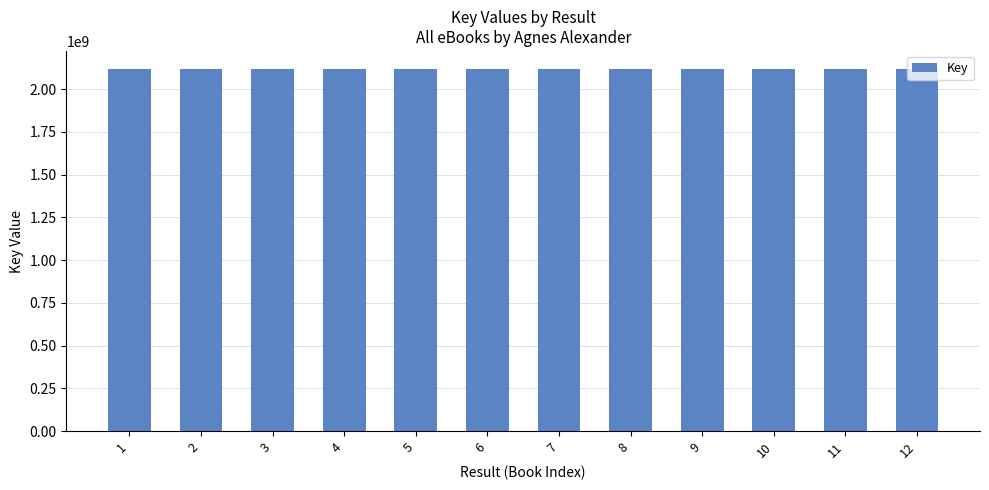

Is it true that the value at 12 is 426205861?

False